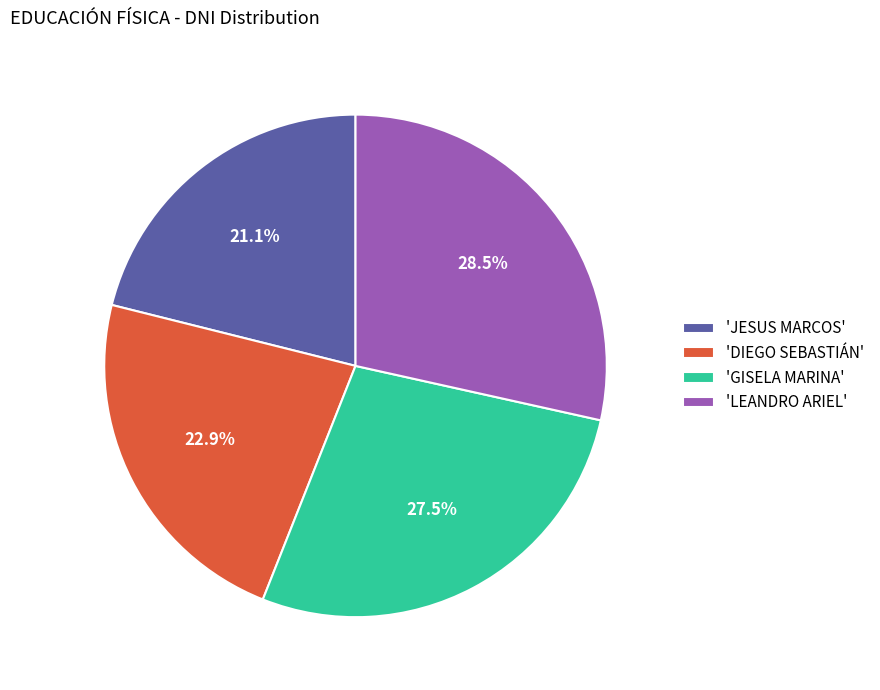

Is 'DIEGO SEBASTIÁN' the majority of the pie?

No